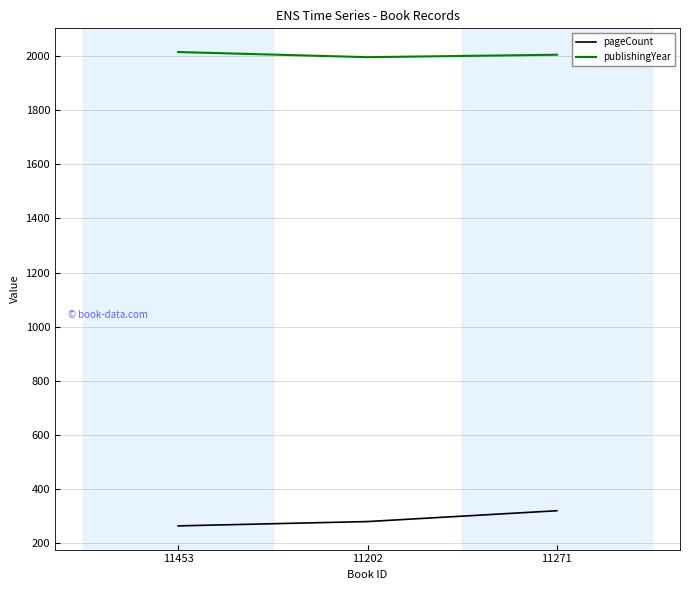

What is the approximate value of publishingYear at 11271, to the nearest 5?

2005